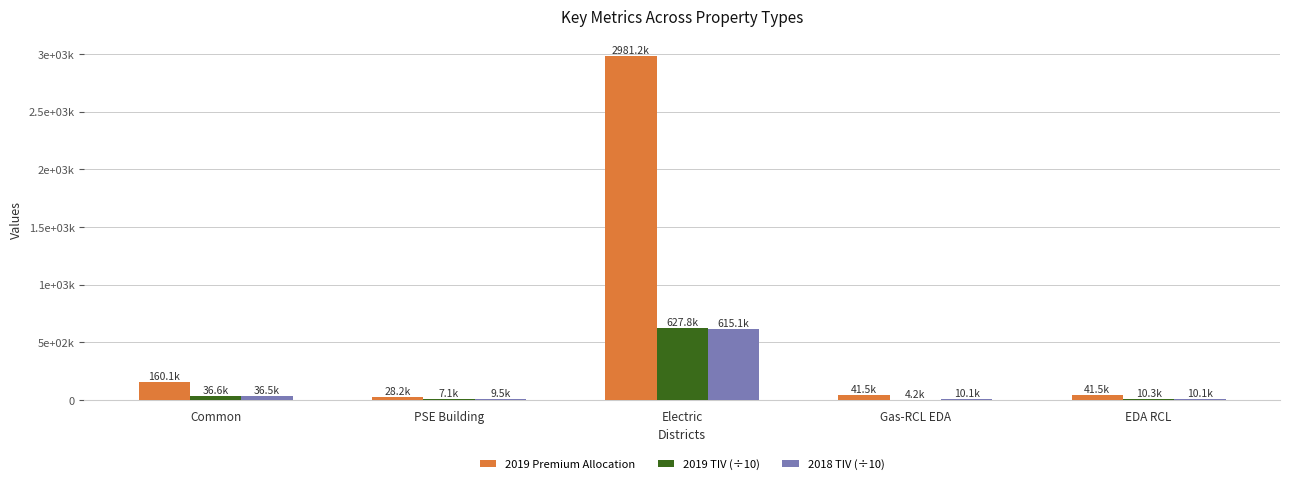

Reading right to left, extract all data points from this chart.

2019 Premium Allocation: EDA RCL=41546.2	Gas-RCL EDA=41546.2	Electric=2981207.4	PSE Building=28225.4	Common=160146.6
2019 TIV (÷10): EDA RCL=10257.5	Gas-RCL EDA=4154.6	Electric=627805.3	PSE Building=7056.4	Common=36616.6
2018 TIV (÷10): EDA RCL=10053.5	Gas-RCL EDA=10053.5	Electric=615119.4	PSE Building=9480.8	Common=36500.1